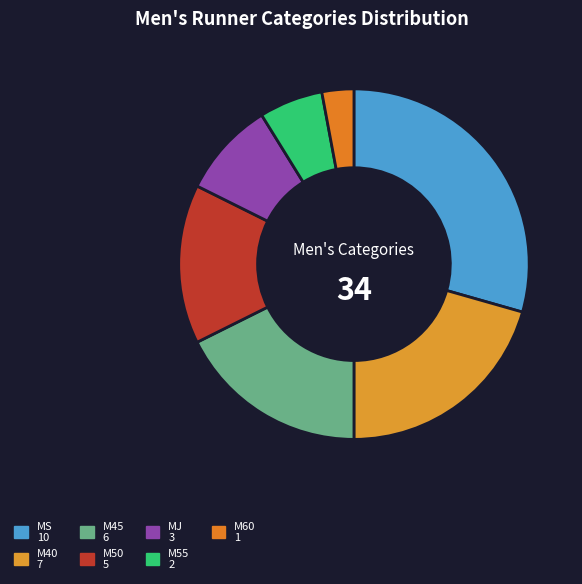

Is it true that M60 is 1% of the pie?

False